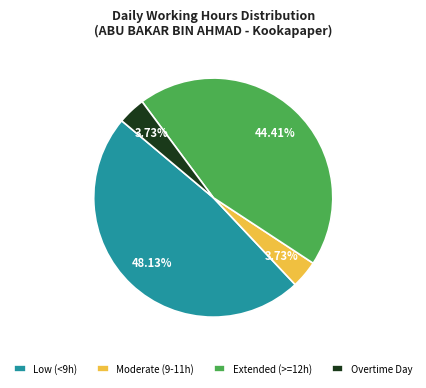

Does any single category account for the majority?

No